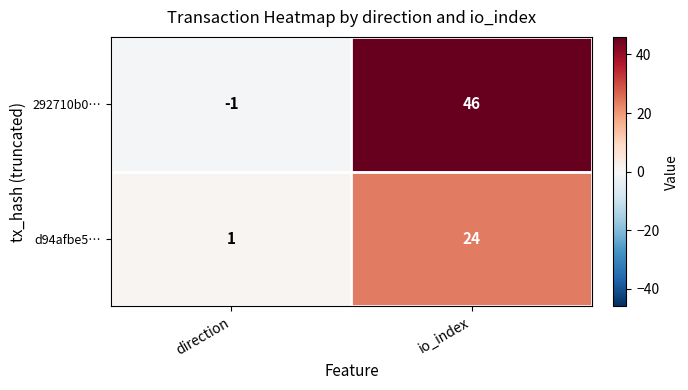

Rank the series by their maximum value, from highest to lowest.

292710b0…, d94afbe5…